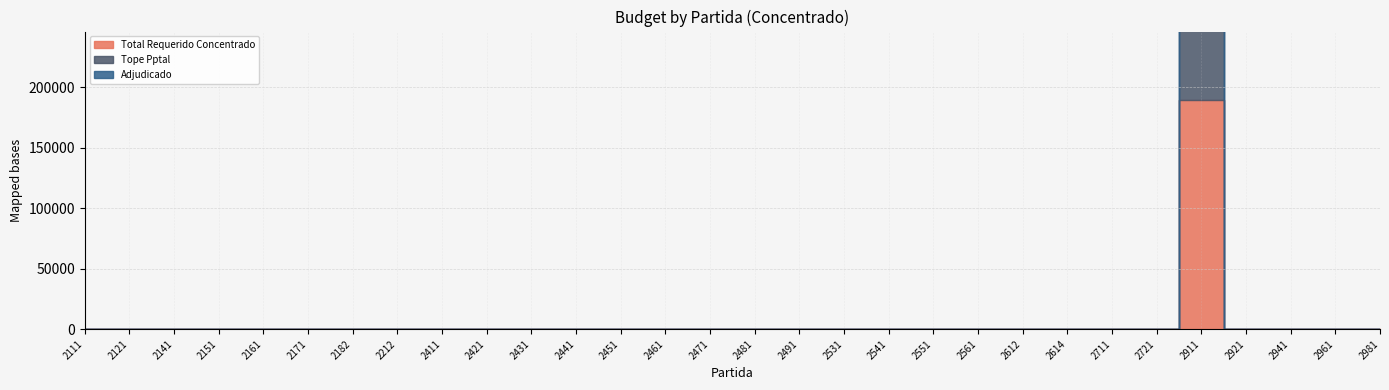

Is this an area chart (filled region under the line)?

No